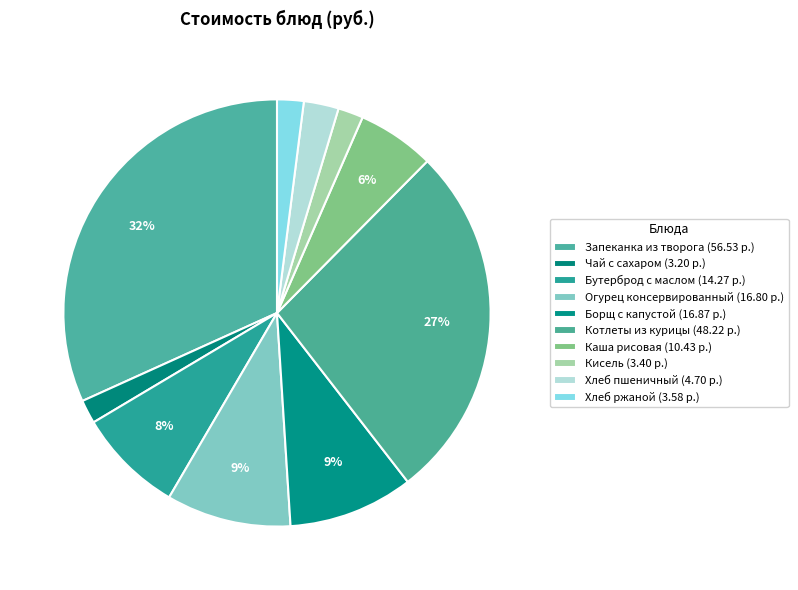

Count the number of slices in the pie.

10